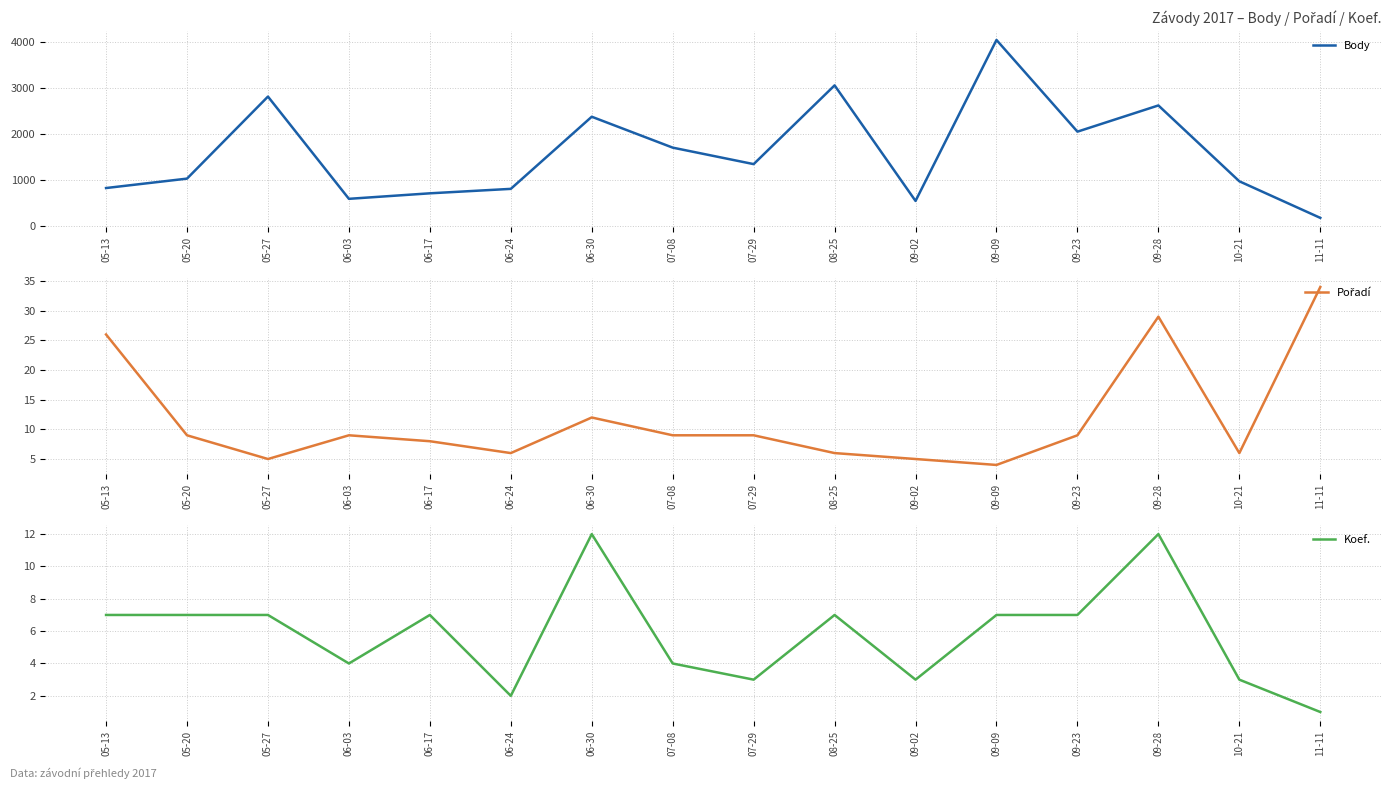

What is the maximum value shown in the chart?

4047